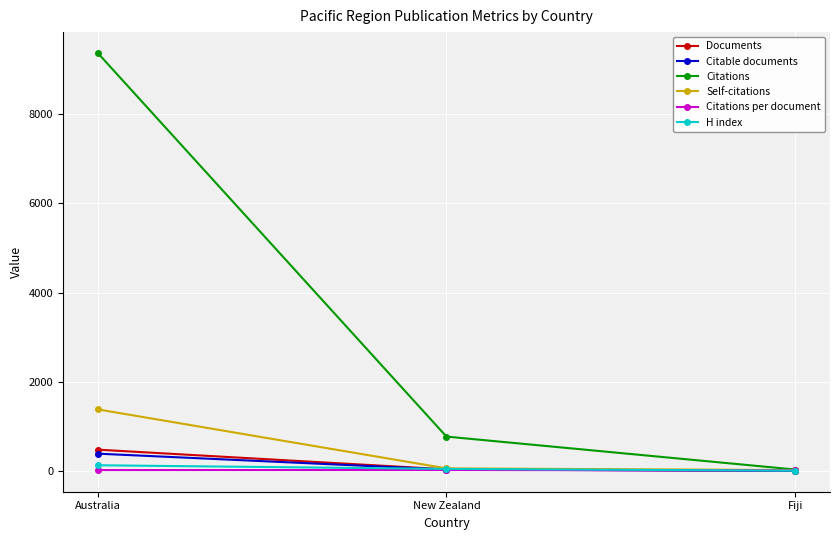

What is the label of the 1st point from the right?

Fiji